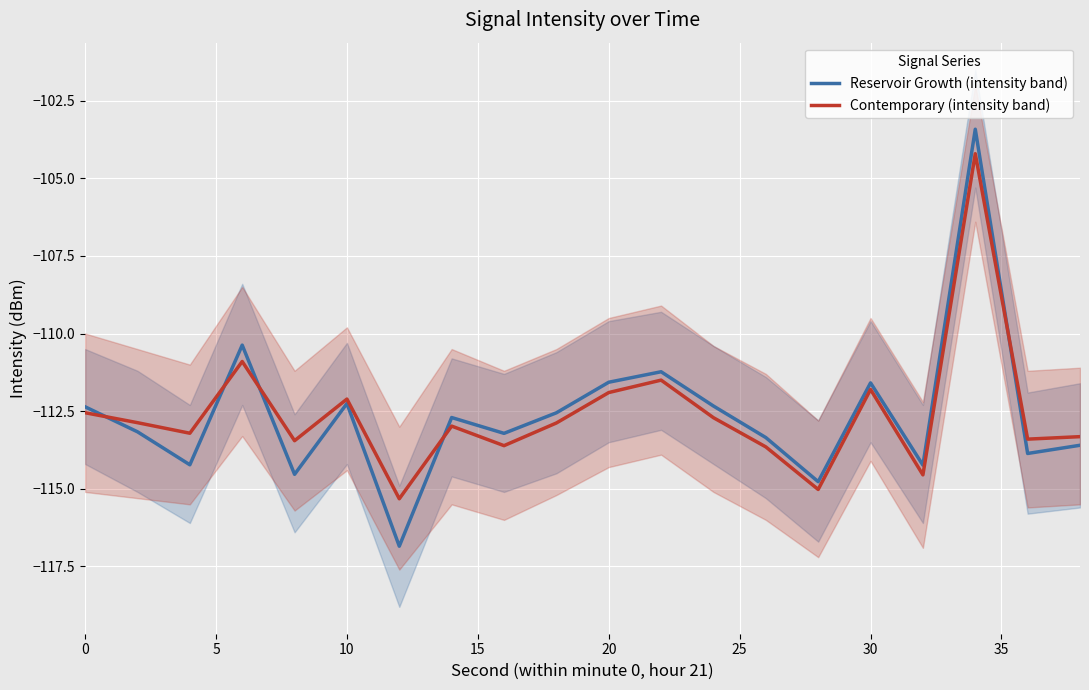

How many data points in Contemporary (intensity band) are less than -112?

15